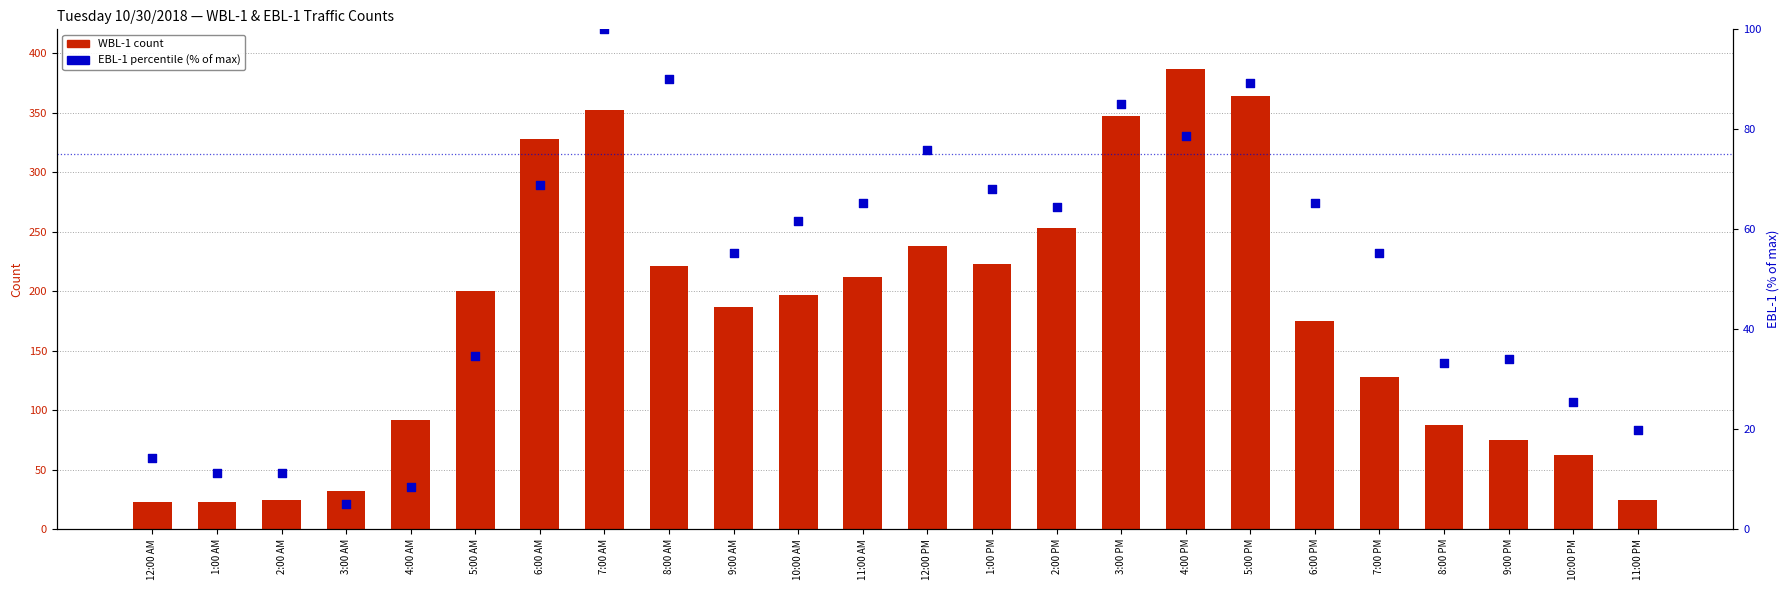

At which category is the sum across all series the highest?

4:00 PM